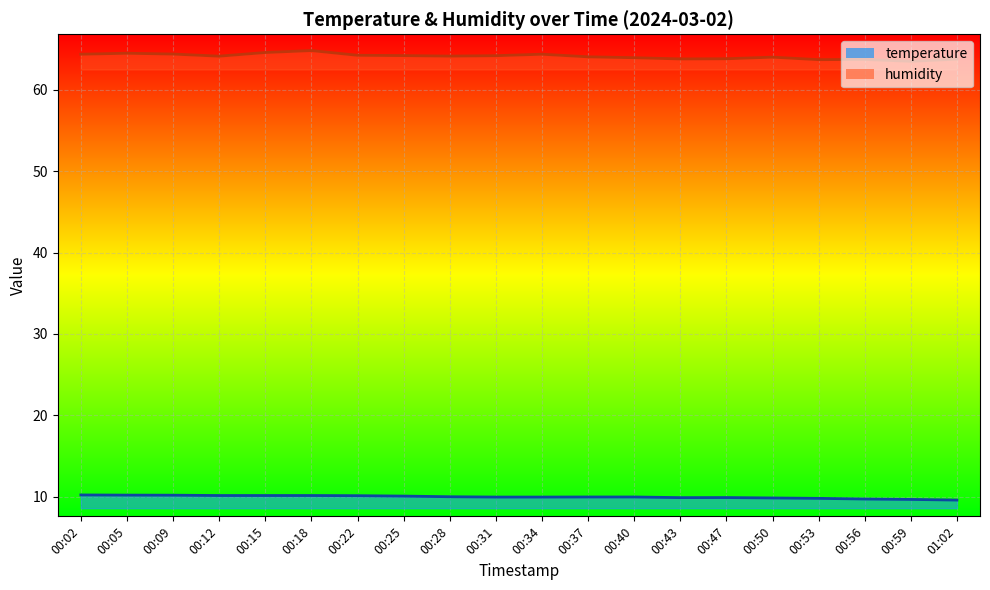

Where is the first local minimum for humidity?

00:12